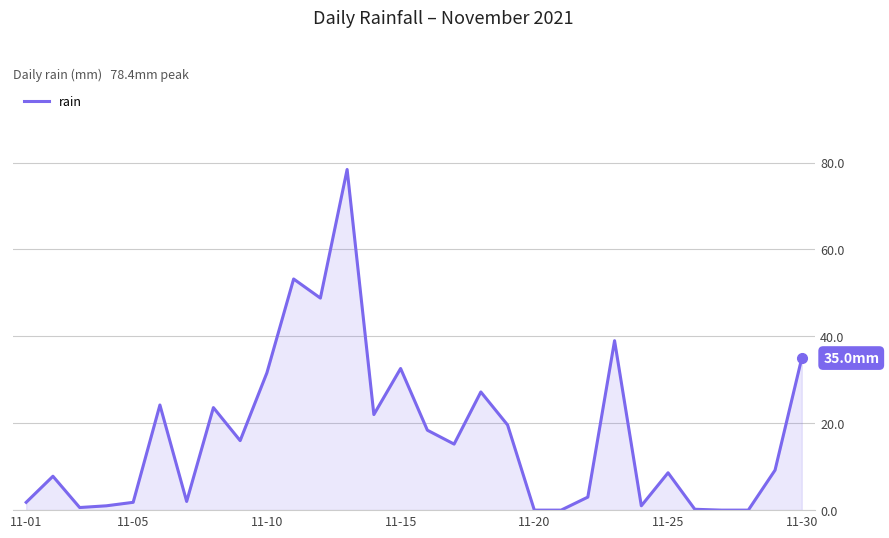

What is the difference between the maximum and minimum values?

78.4